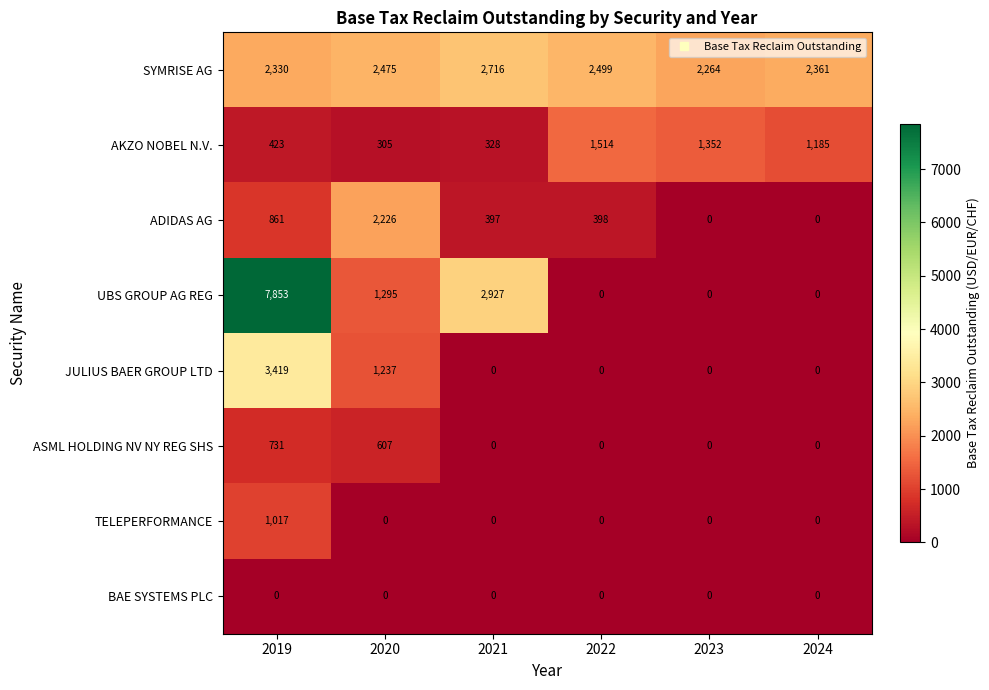

Rank the series by their maximum value, from highest to lowest.

UBS GROUP AG REG, JULIUS BAER GROUP LTD, SYMRISE AG, ADIDAS AG, AKZO NOBEL N.V., TELEPERFORMANCE, ASML HOLDING NV NY REG SHS, BAE SYSTEMS PLC